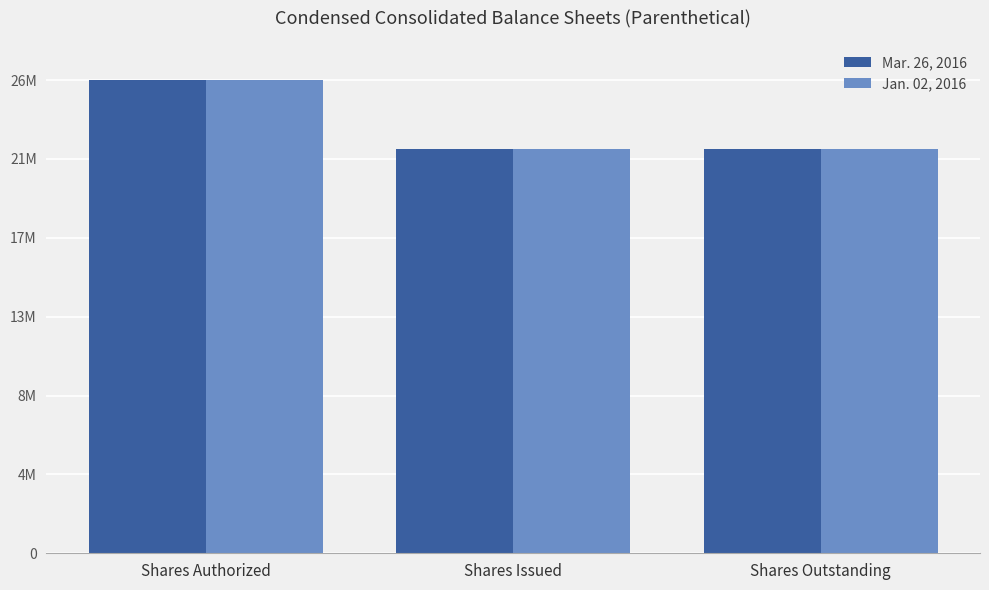

The Mar. 26, 2016 series shows 26000000 at Shares Authorized. True or false?

True